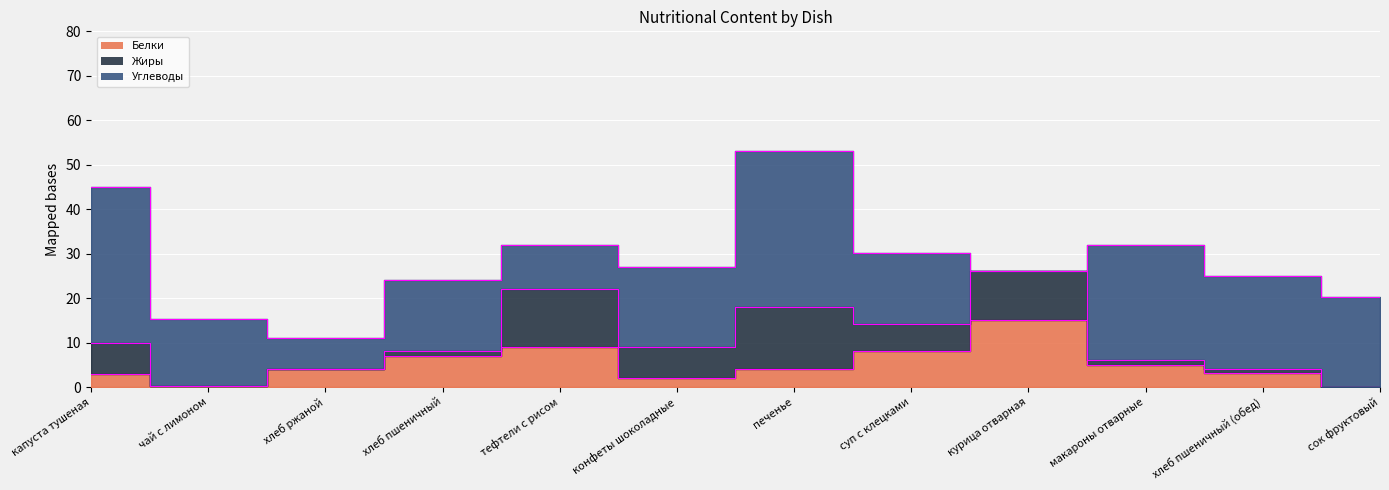

What is the difference between the maximum and minimum values in the Углеводы series?

35.0